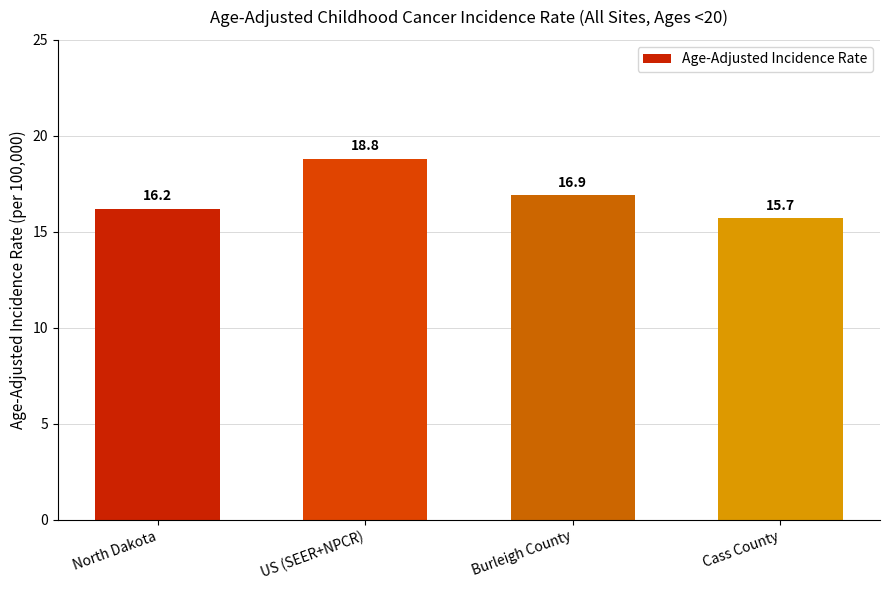

Reading left to right, list all the values displayed in this chart.

North Dakota=16.2	US (SEER+NPCR)=18.8	Burleigh County=16.9	Cass County=15.7